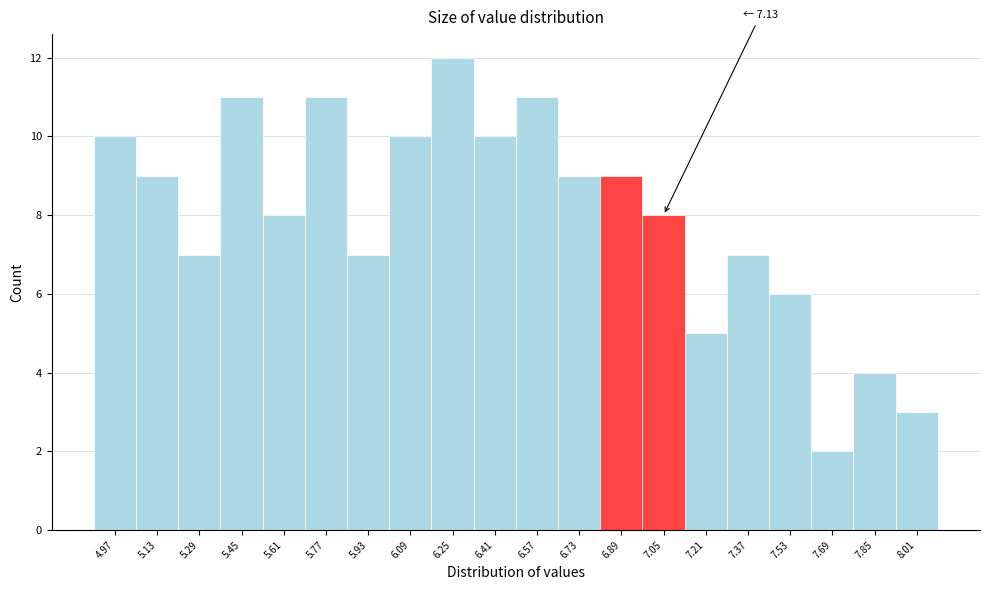

Reading left to right, list all the values displayed in this chart.

4.97=10	5.13=9	5.29=7	5.45=11	5.61=8	5.77=11	5.93=7	6.09=10	6.25=12	6.41=10	6.57=11	6.73=9	6.89=9	7.05=8	7.21=5	7.37=7	7.53=6	7.69=2	7.85=4	8.01=3